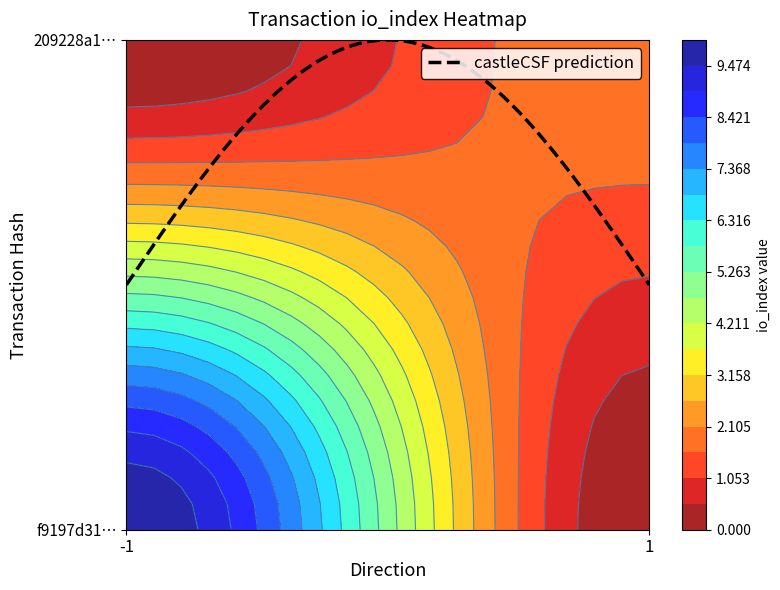

Is it true that 209228a17afacdbb50a25461093bb027892dc96 equals 1 at direction?

False